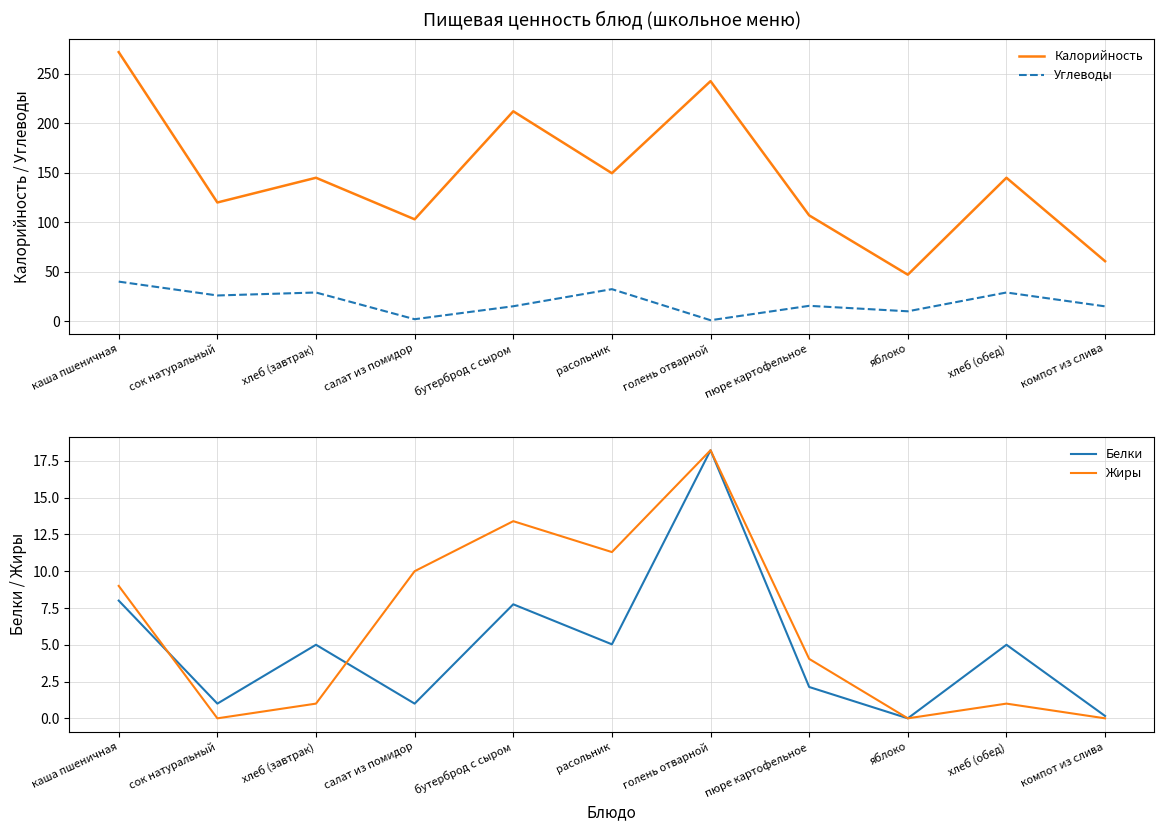

True or false: Белки and Углеводы intersect in this chart.

True